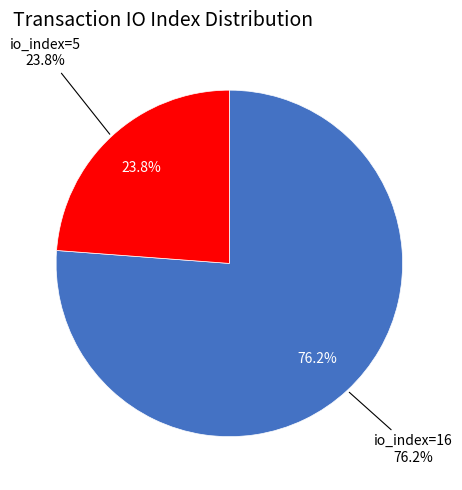

Which slice is the largest?

io_index=16